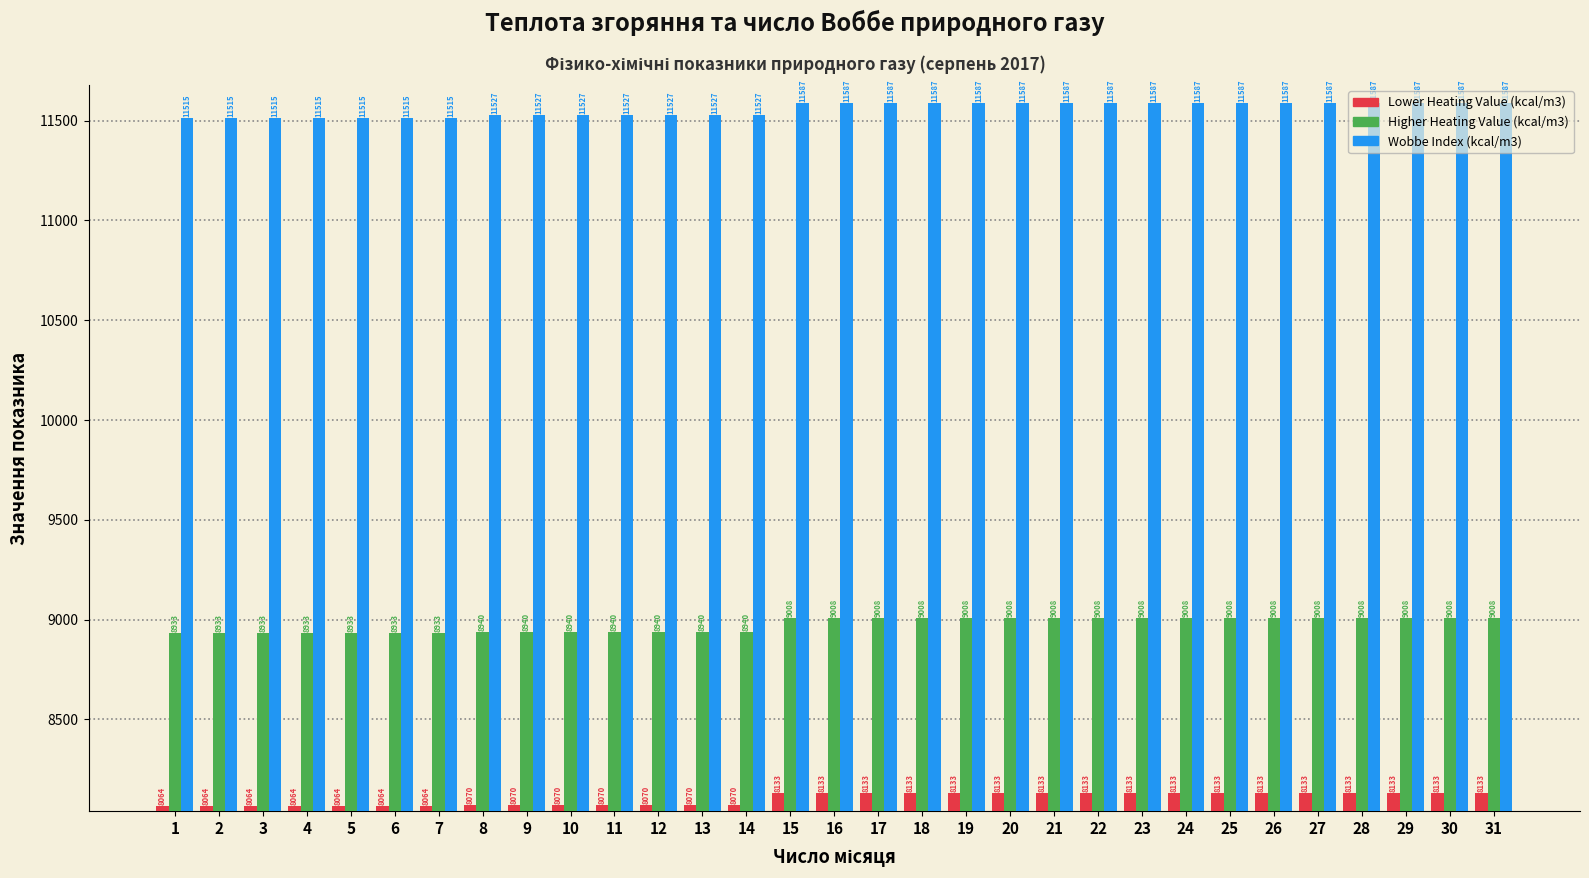

How many bars are there in each group?

3